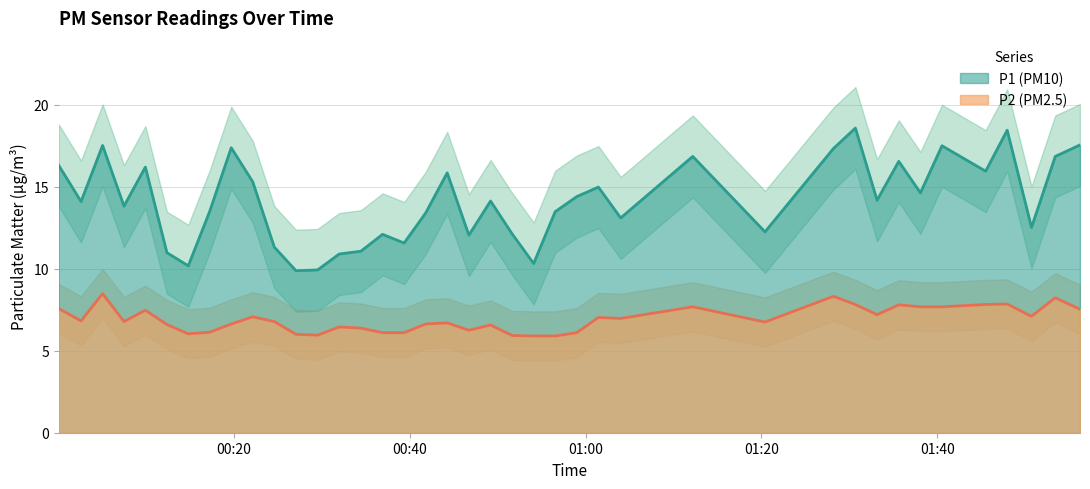

At 2023-04-12T01:45:30, list the series in order from largest to smallest.

P1, P2